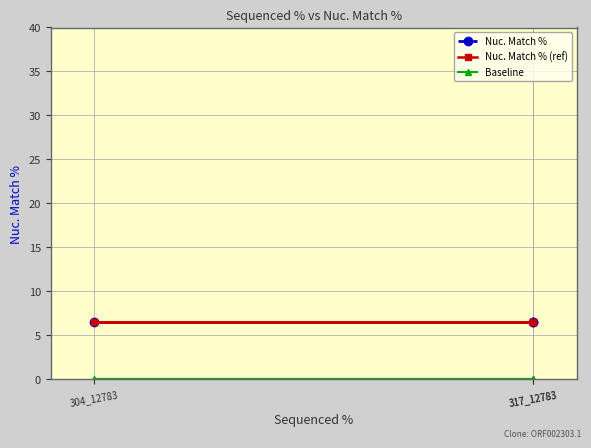

Is this an area chart (filled region under the line)?

No